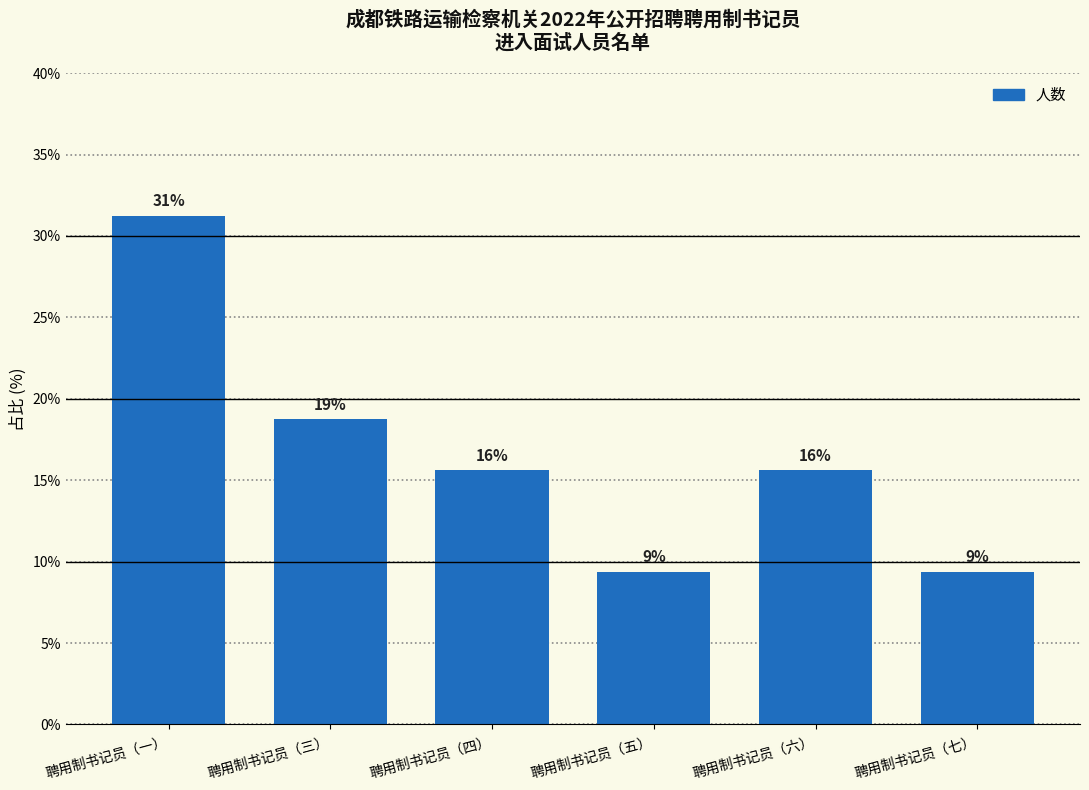

How many bars are there in total?

6